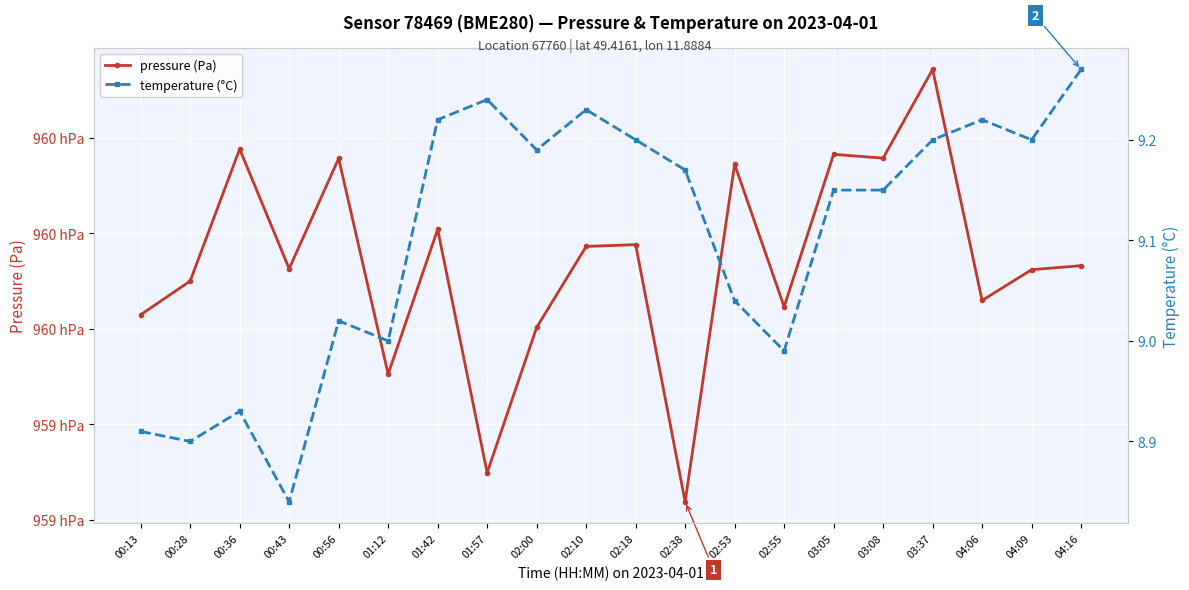

List the series in order of their overall mean, highest first.

pressure (Pa), temperature (°C)